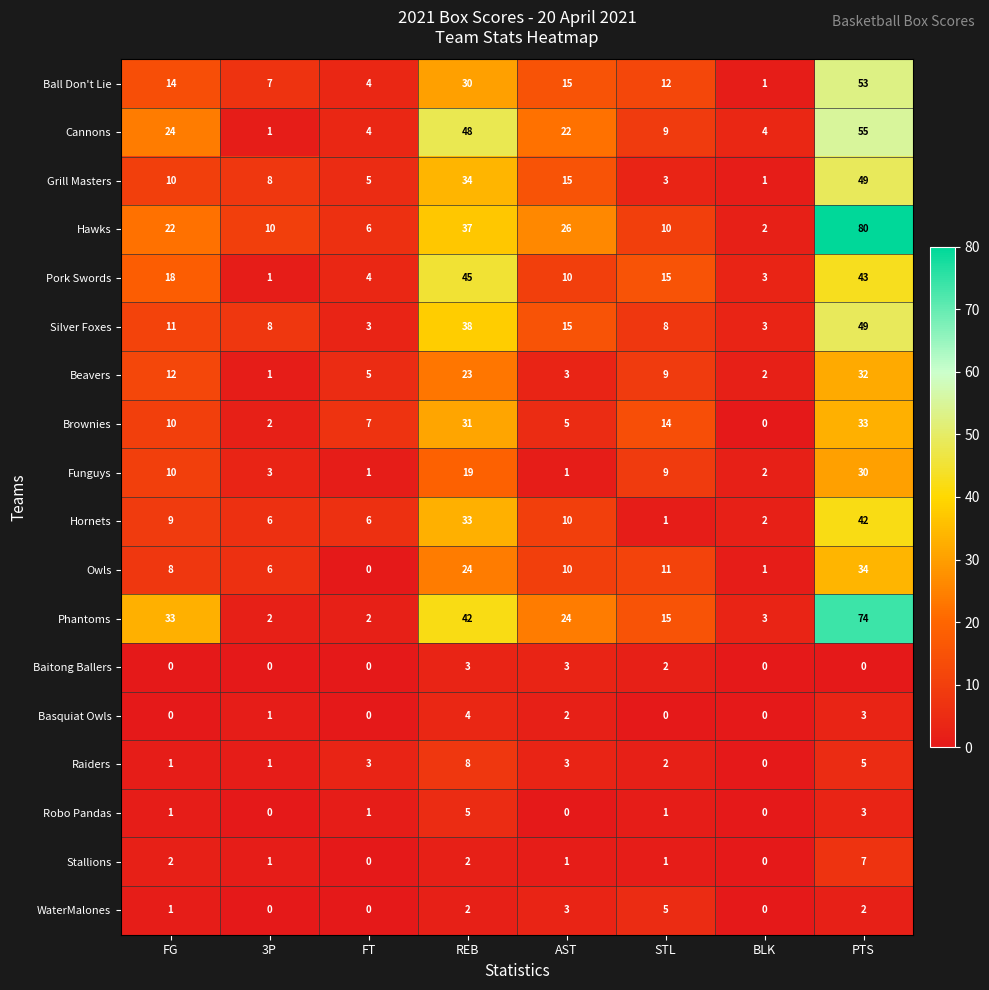

At which category is the sum across all series the highest?

PTS